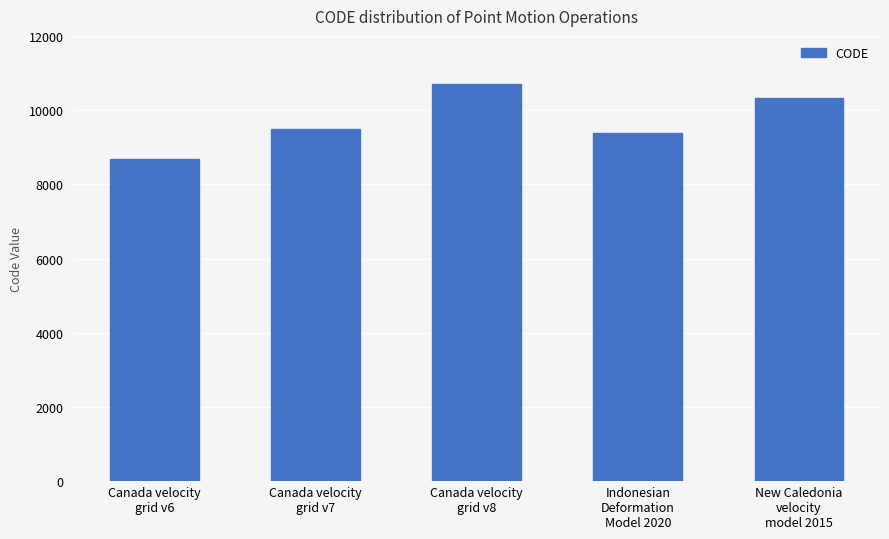

What is the maximum value shown in the chart?

10707